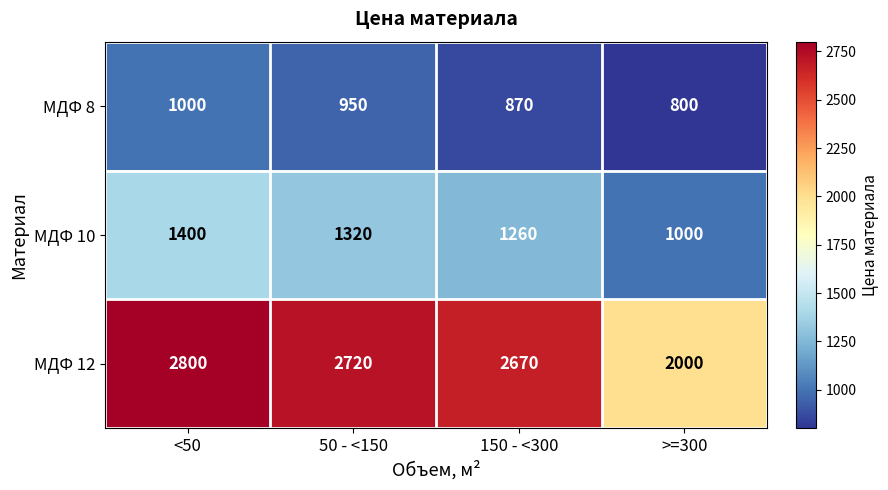

List the series in order of their overall mean, lowest first.

МДФ 8, МДФ 10, МДФ 12